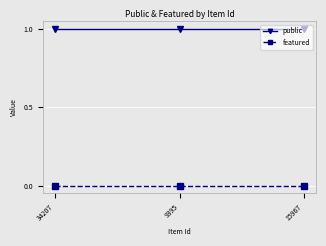

Does the chart have visible grid lines?

Yes